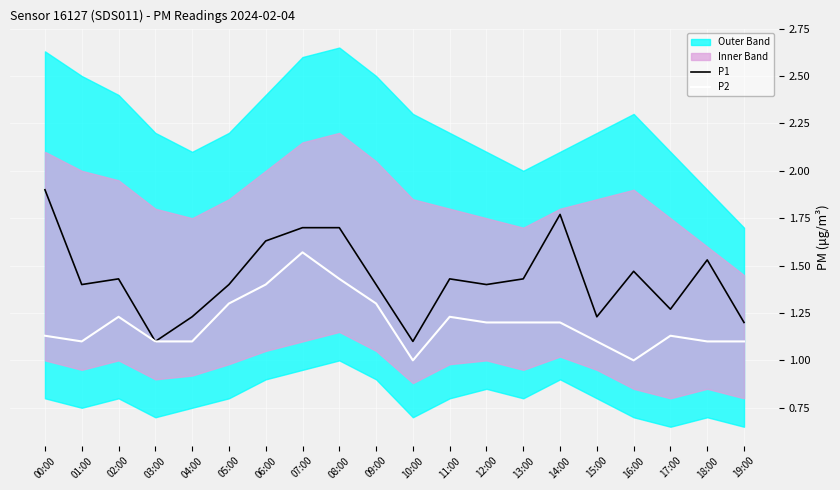

What value does the P2 series have at 12:00?

1.2